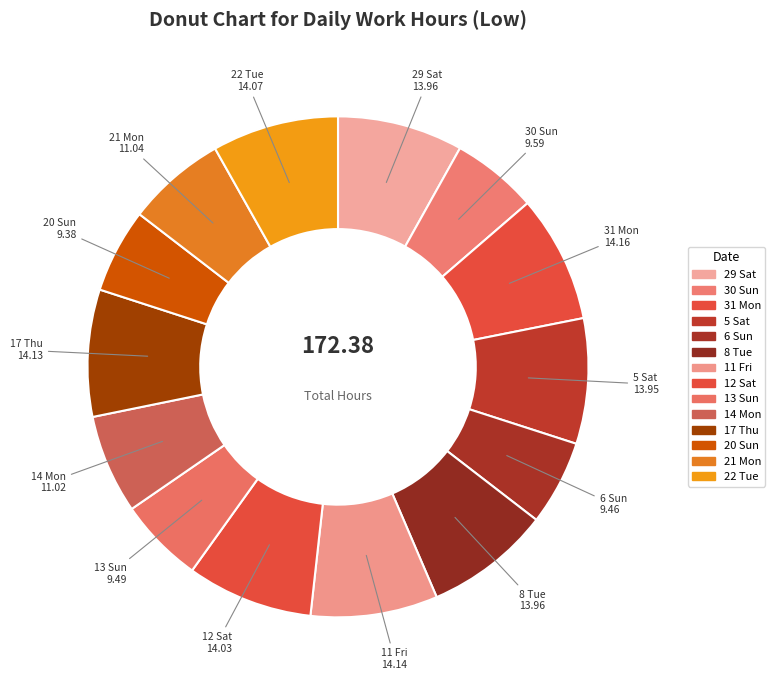

Count the number of slices in the pie.

14